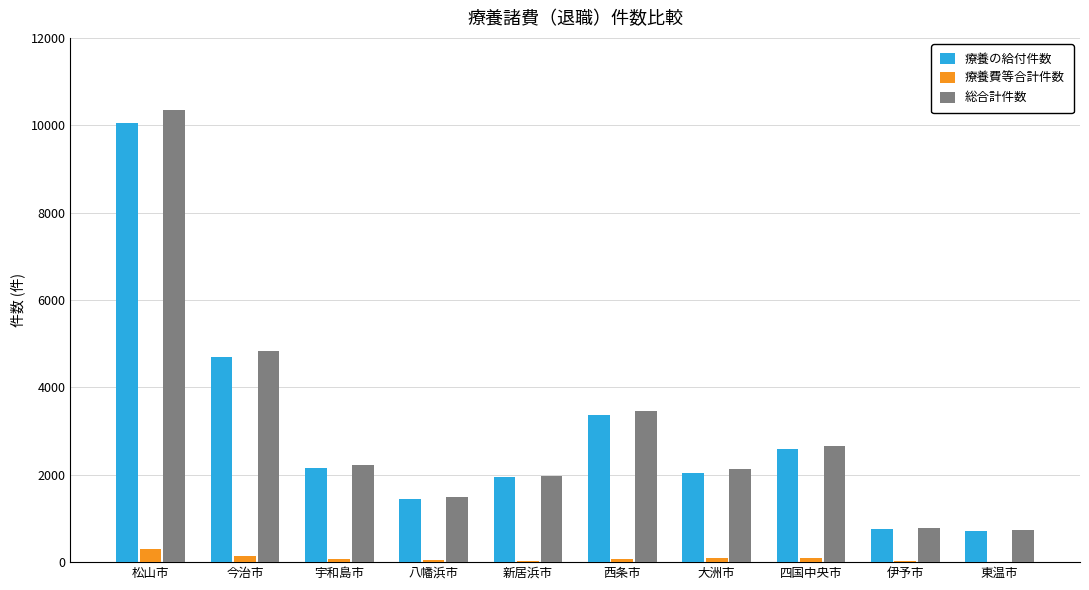

At which category is the sum across all series the highest?

松山市